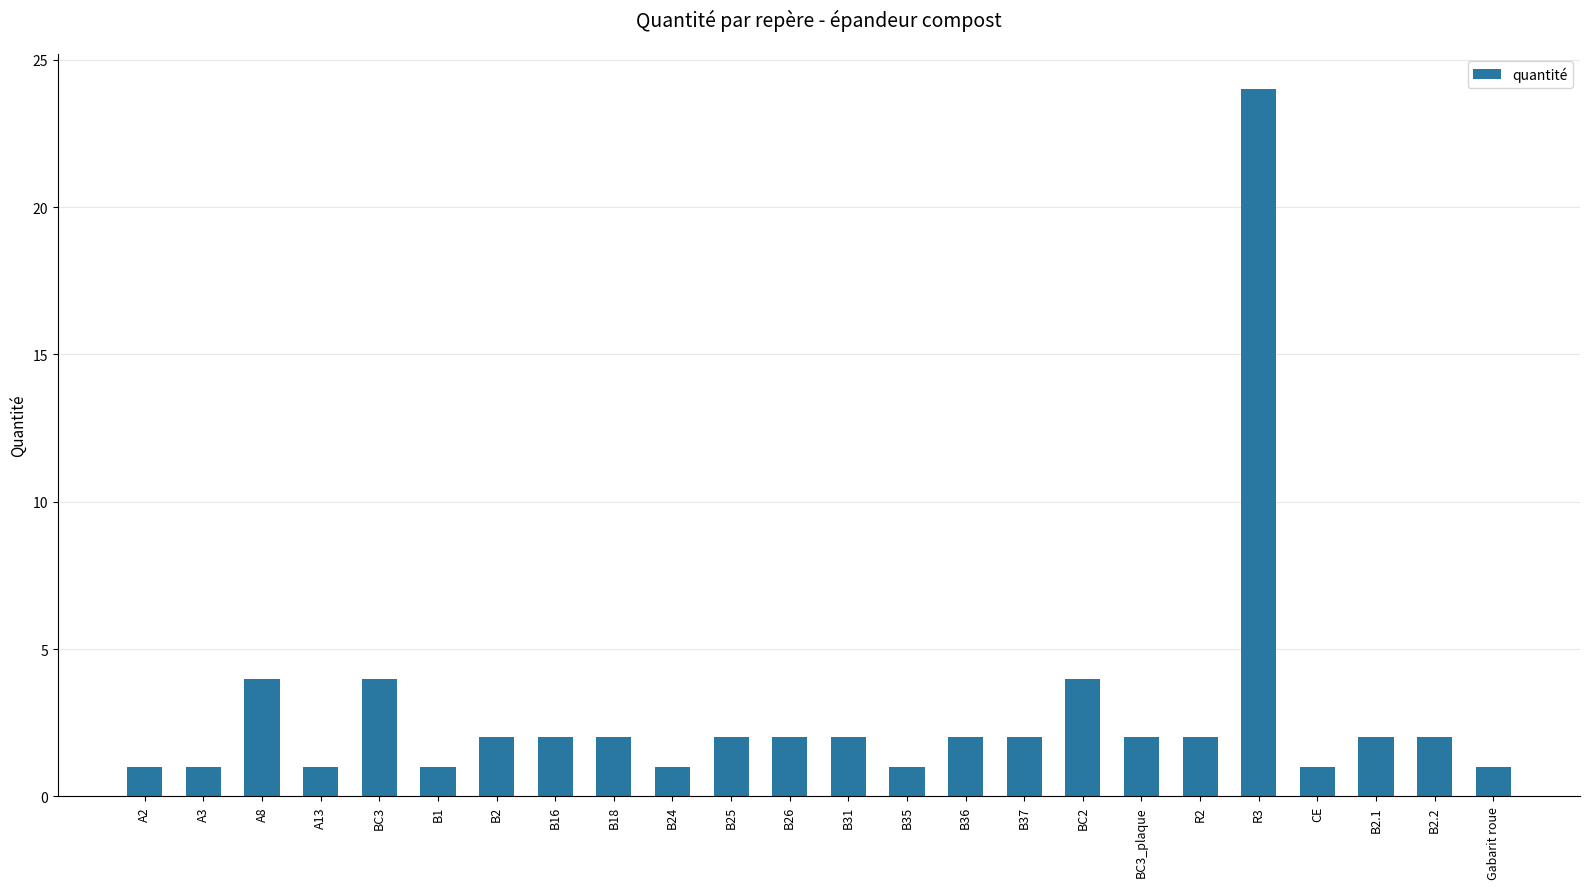

Does the chart contain stacked bars?

No